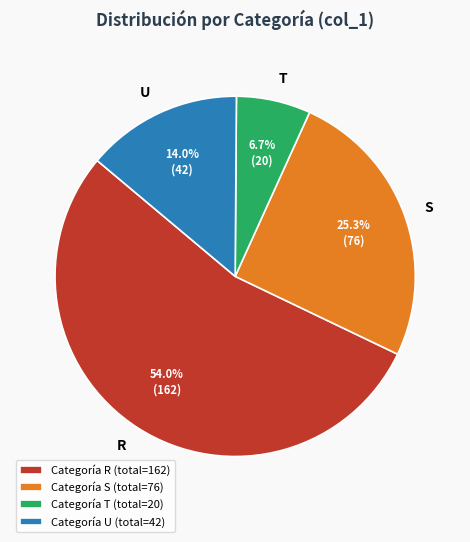

What is the largest slice in the pie chart?

Categoría R (total=162)